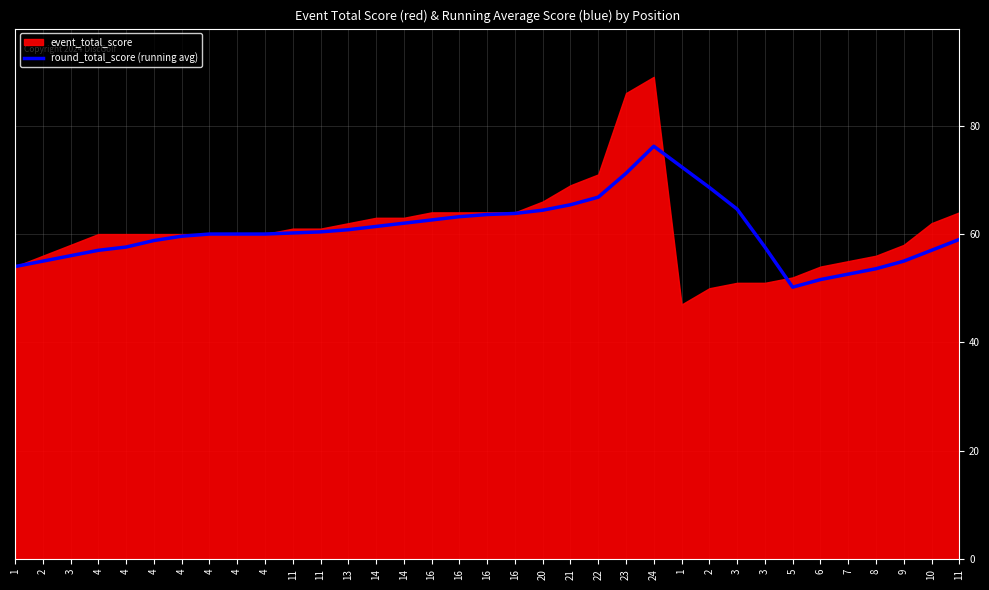

Reading right to left, transcribe all the data shown in this chart.

11=59.0	10=57.0	9=55.0	8=53.6	7=52.6	6=51.6	5=50.2	3=57.6	3=64.6	2=68.6	1=72.4	24=76.2	23=71.2	22=66.8	21=65.4	20=64.4	16=63.8	16=63.6	16=63.2	16=62.6	14=62.0	14=61.4	13=60.8	11=60.4	11=60.2	4=60.0	4=60.0	4=60.0	4=59.6	4=58.8	4=57.6	4=57.0	3=56.0	2=55.0	1=54.0